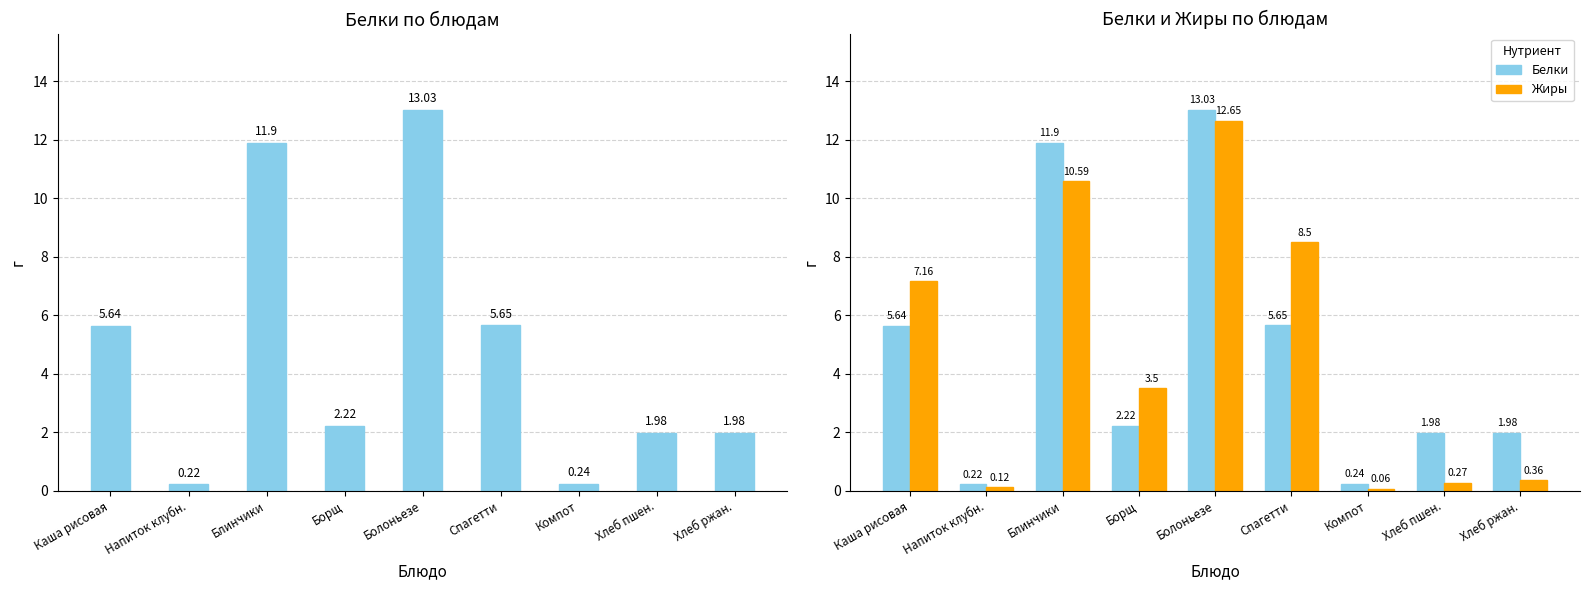

What is the total value across all series at Хлеб ржан.?

2.3